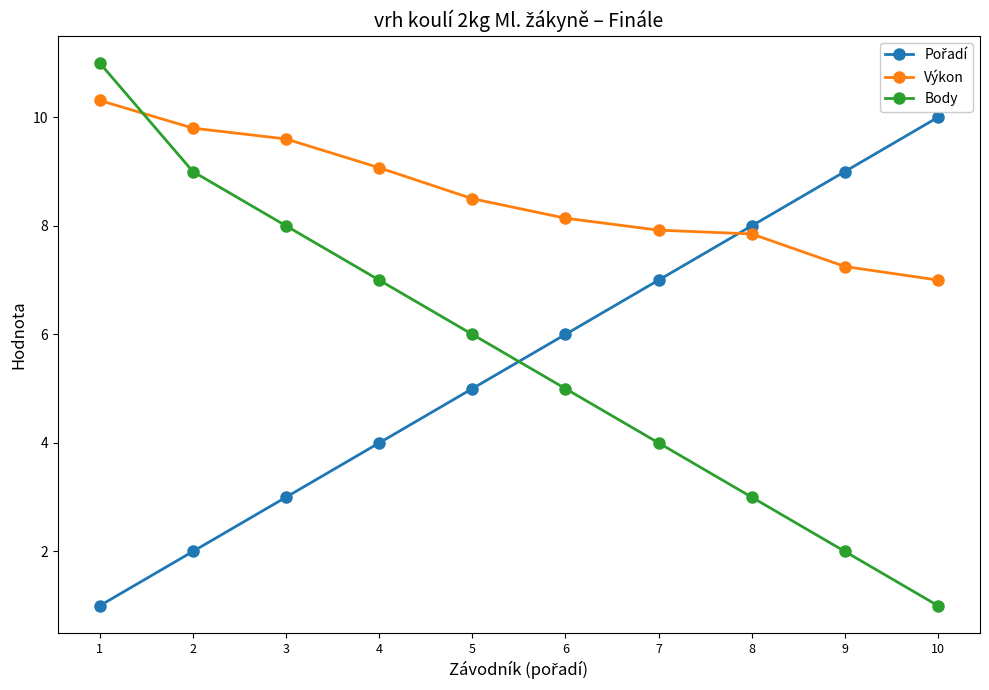

What is the smallest value displayed?

1.0